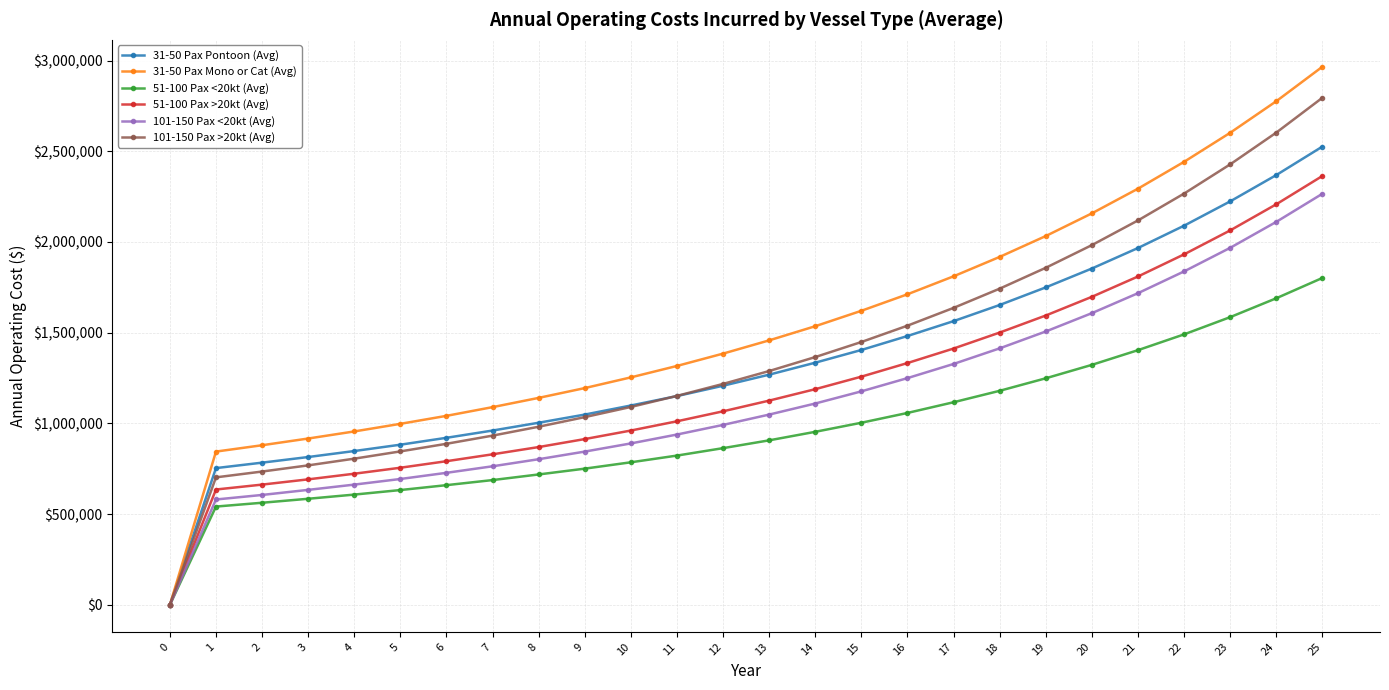

Reading left to right, what are all the values shown in this chart?

31-50 Pax Pontoon (Avg): 0=0	1=754000	2=784000	3=815000	4=848000	5=883000	6=921000	7=961000	8=1004000	9=1049000	10=1099000	11=1151000	12=1208000	13=1269000	14=1335000	15=1405000	16=1482000	17=1564000	18=1653000	19=1750000	20=1854000	21=1967000	22=2090000	23=2224000	24=2369000	25=2526000
31-50 Pax Mono or Cat (Avg): 0=0	1=845000	2=880000	3=917000	4=956000	5=998000	6=1042000	7=1090000	8=1141000	9=1195000	10=1254000	11=1317000	12=1385000	13=1458000	14=1536000	15=1621000	16=1712000	17=1811000	18=1918000	19=2033000	20=2158000	21=2294000	22=2442000	23=2602000	24=2776000	25=2966000
51-100 Pax <20kt (Avg): 0=0	1=542000	2=563000	3=585000	4=608000	5=633000	6=660000	7=688000	8=719000	9=751000	10=786000	11=823000	12=864000	13=907000	14=954000	15=1004000	16=1058000	17=1117000	18=1180000	19=1249000	20=1323000	21=1404000	22=1491000	23=1586000	24=1690000	25=1802000
51-100 Pax >20kt (Avg): 0=0	1=636000	2=663000	3=692000	4=723000	5=756000	6=792000	7=830000	8=870000	9=914000	10=961000	11=1012000	12=1067000	13=1126000	14=1189000	15=1258000	16=1333000	17=1413000	18=1501000	19=1595000	20=1698000	21=1810000	22=1932000	23=2064000	24=2208000	25=2364000
101-150 Pax <20kt (Avg): 0=0	1=581000	2=606000	3=634000	4=663000	5=694000	6=728000	7=764000	8=803000	9=845000	10=890000	11=939000	12=992000	13=1049000	14=1110000	15=1177000	16=1250000	17=1328000	18=1414000	19=1507000	20=1608000	21=1718000	22=1838000	23=1968000	24=2111000	25=2266000
101-150 Pax >20kt (Avg): 0=0	1=703000	2=735000	3=769000	4=806000	5=846000	6=888000	7=933000	8=982000	9=1035000	10=1091000	11=1152000	12=1218000	13=1289000	14=1366000	15=1449000	16=1539000	17=1637000	18=1743000	19=1858000	20=1983000	21=2119000	22=2267000	23=2428000	24=2603000	25=2795000